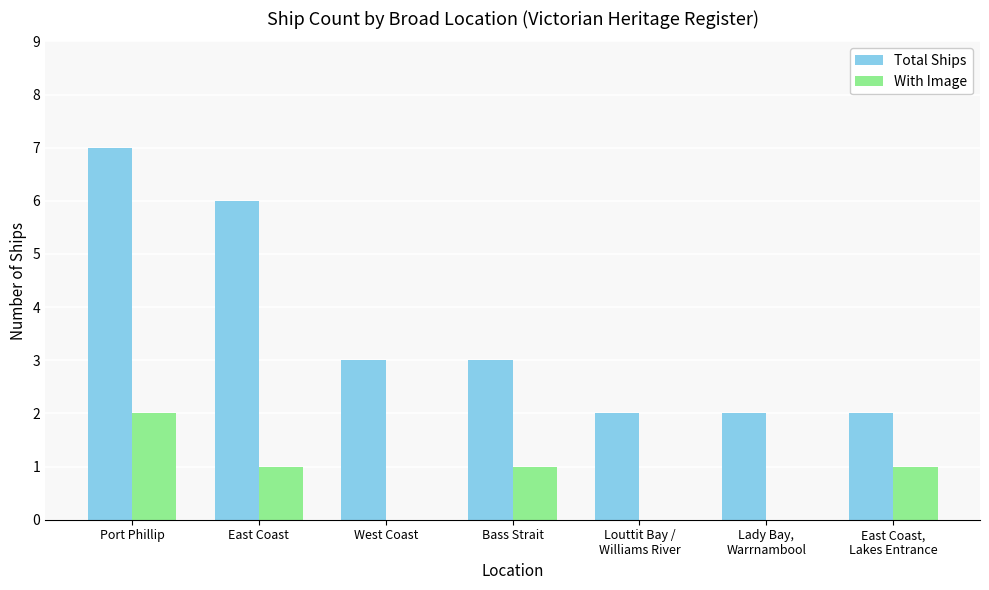

Is the value of With Image at East Coast,
Lakes Entrance greater than the value of Total Ships at Louttit Bay /
Williams River?

No